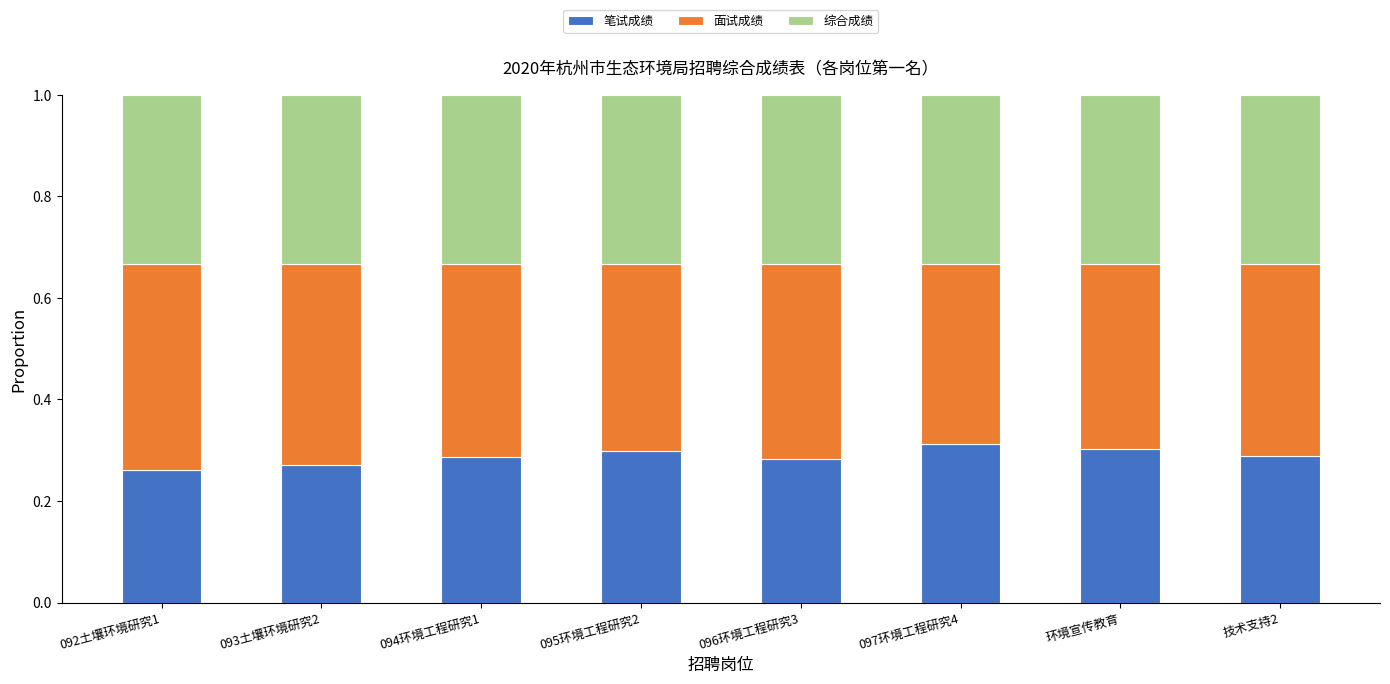

True or false: 笔试成绩 has a value of 0.3 at 环境宣传教育.

True